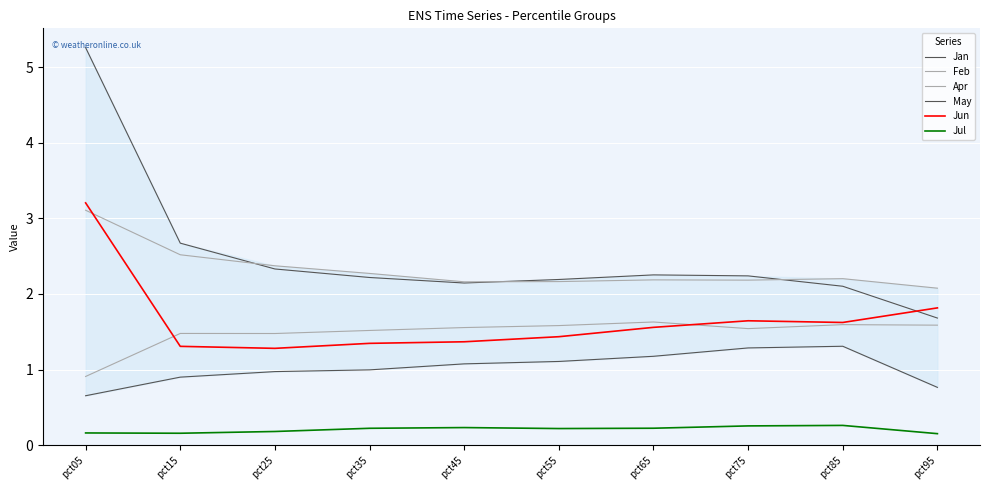

What is the average value of the Jan series?

2.5